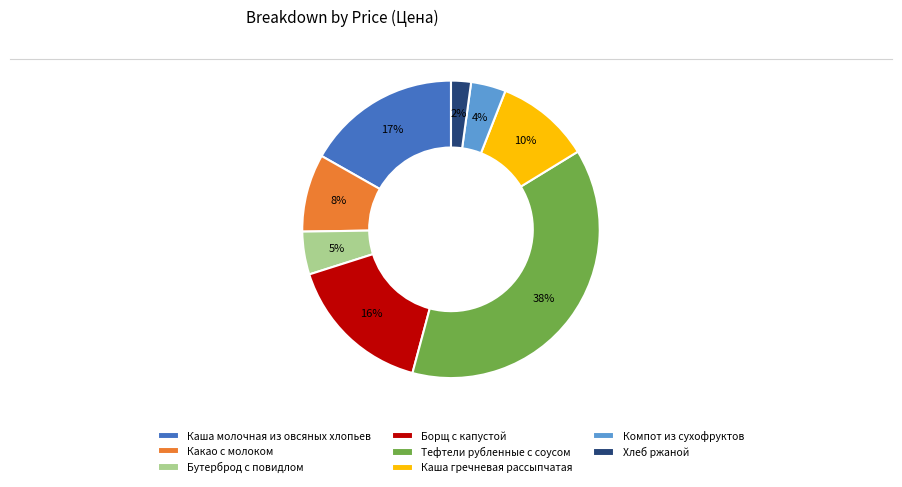

Approximately how many times larger is the value at Какао с молоком compared to Тефтели рубленные с соусом?

0.2